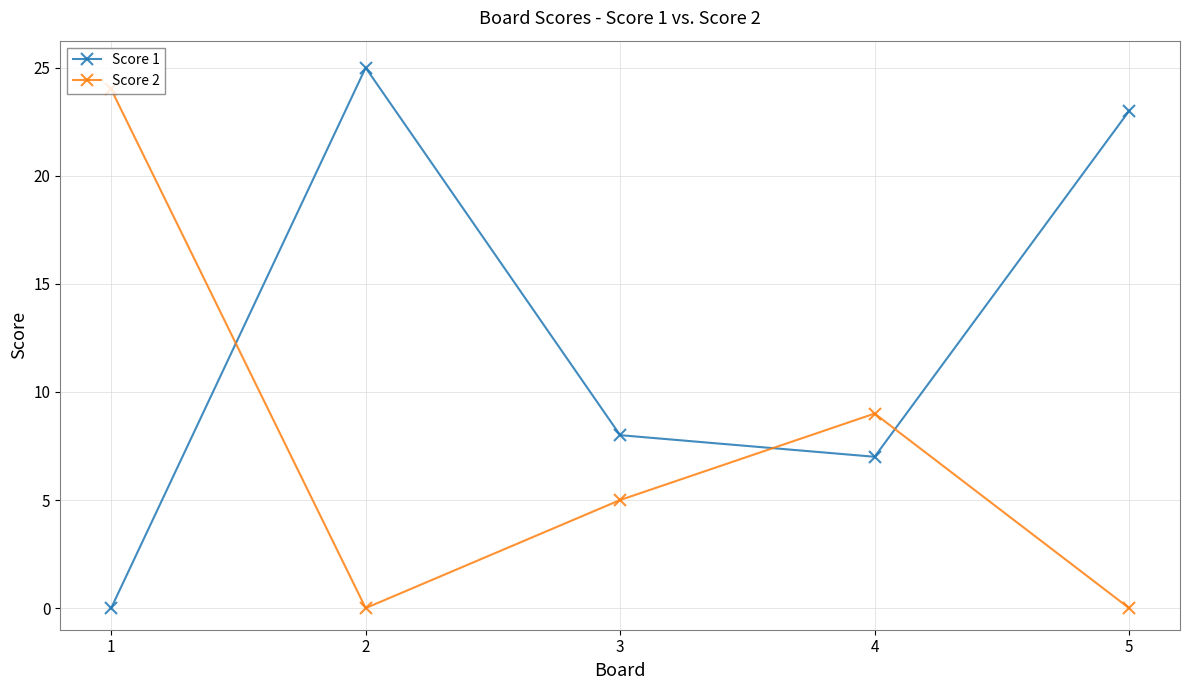

List the series in order of their overall mean, highest first.

Score 1, Score 2